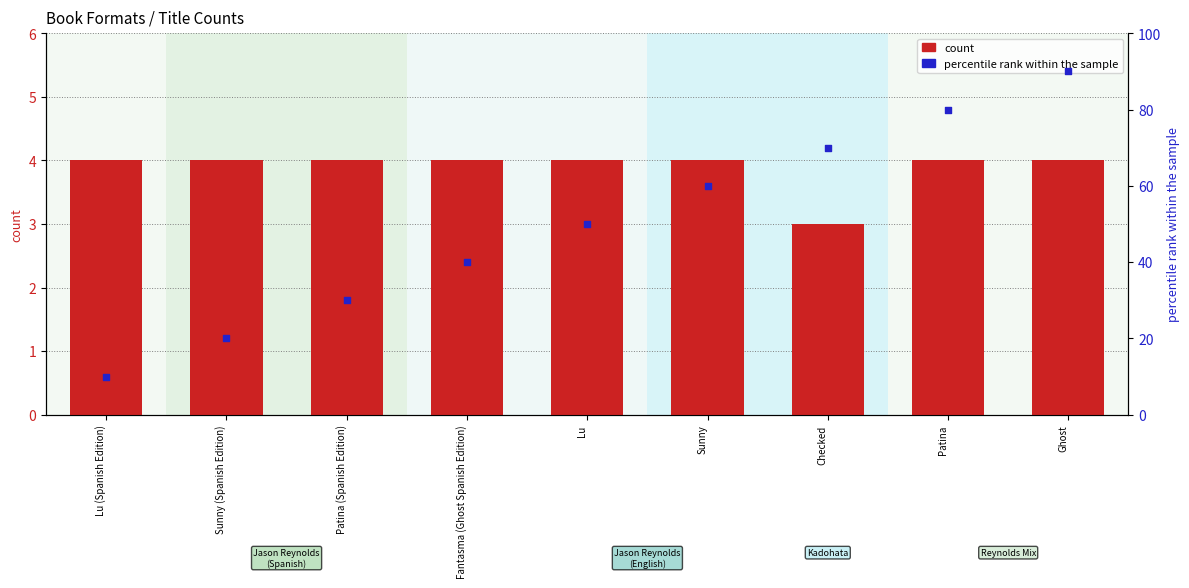

Which series has the largest total across all categories?

percentile rank within the sample